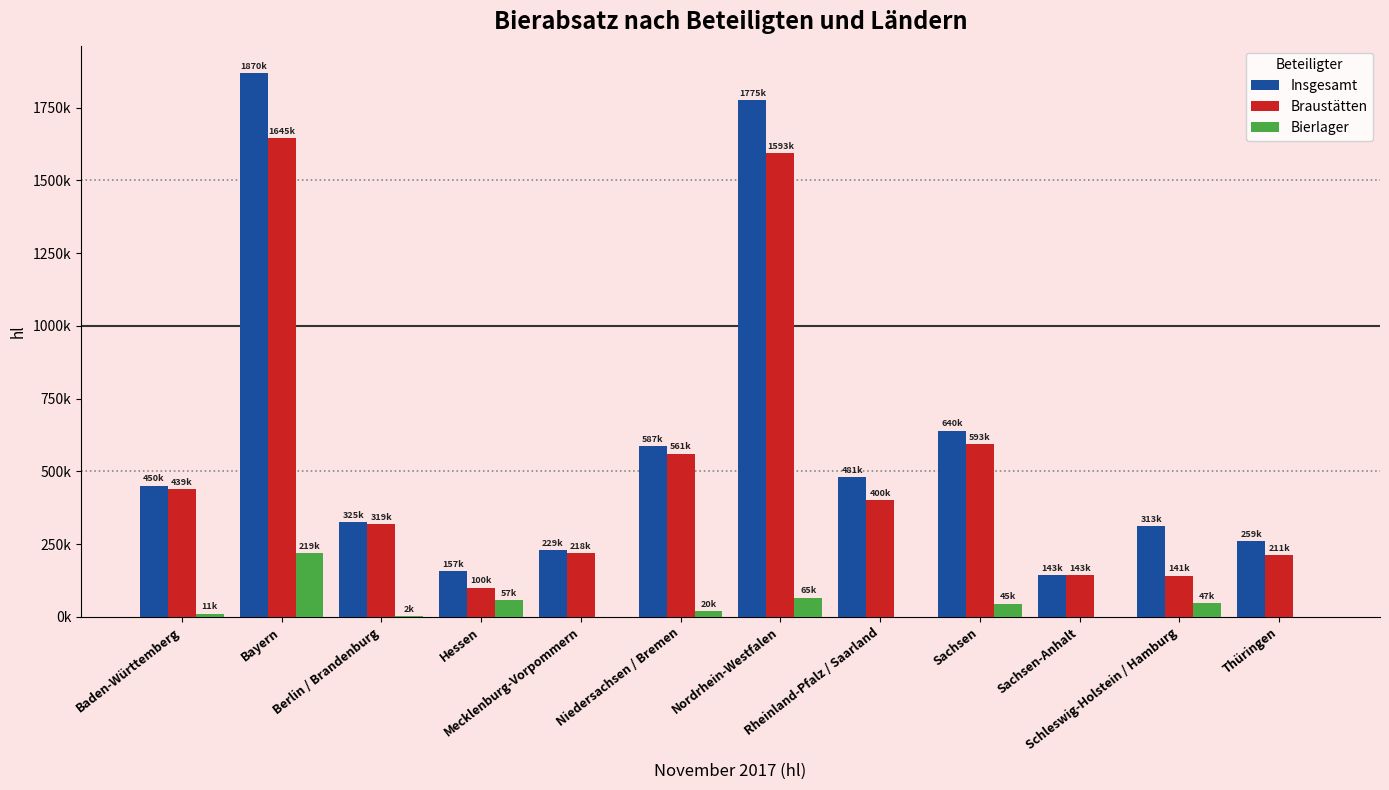

What is the difference between the Braustätten values at Thüringen and Bayern?

1434104.3